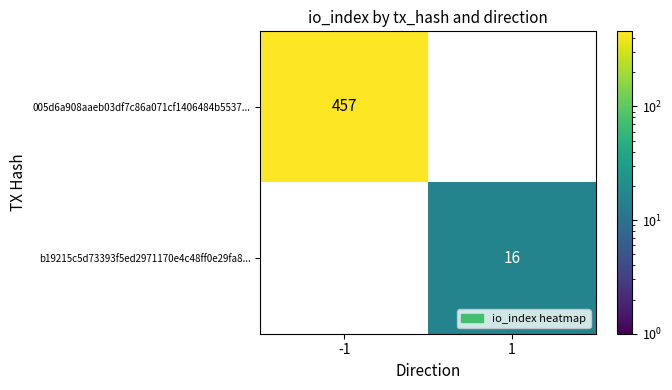

The value of b19215c5d73393f5ed2971170e4c48ff0e29fa8... at 1 is 16. True or false?

True